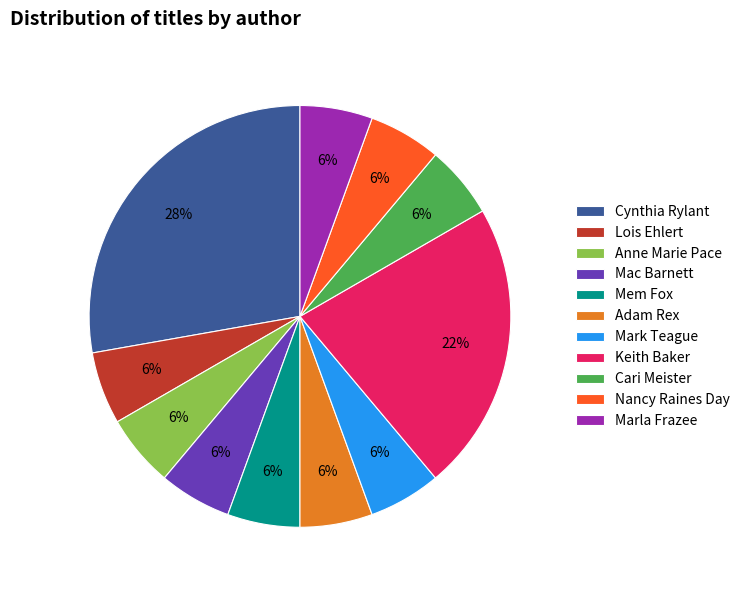

Combined, do Mac Barnett and Anne Marie Pace account for over 50%?

No